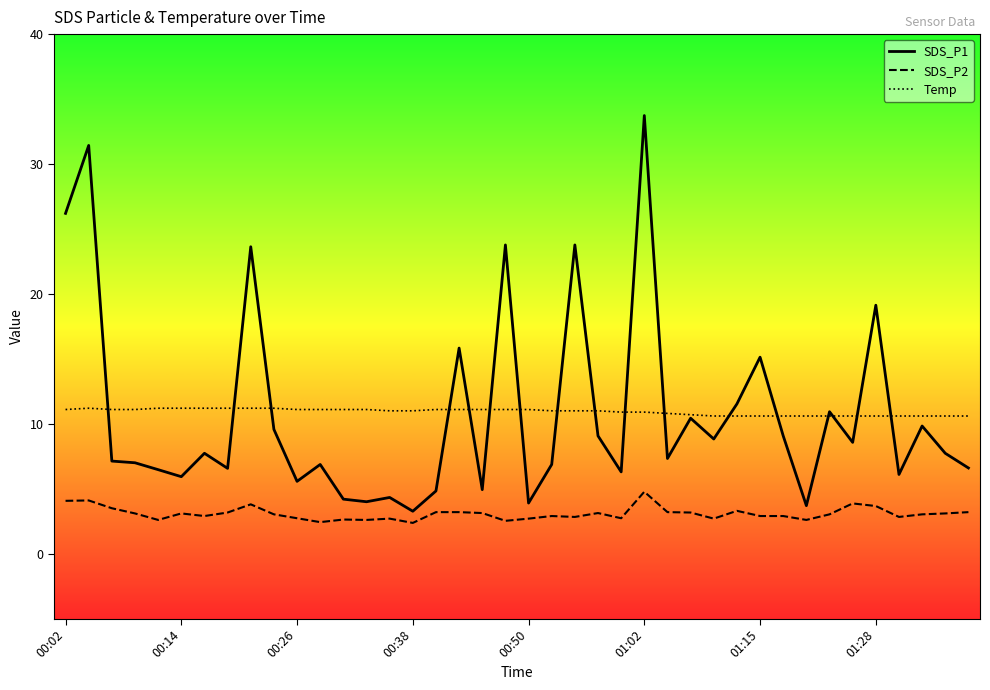

Which series has the widest spread of values?

SDS_P1